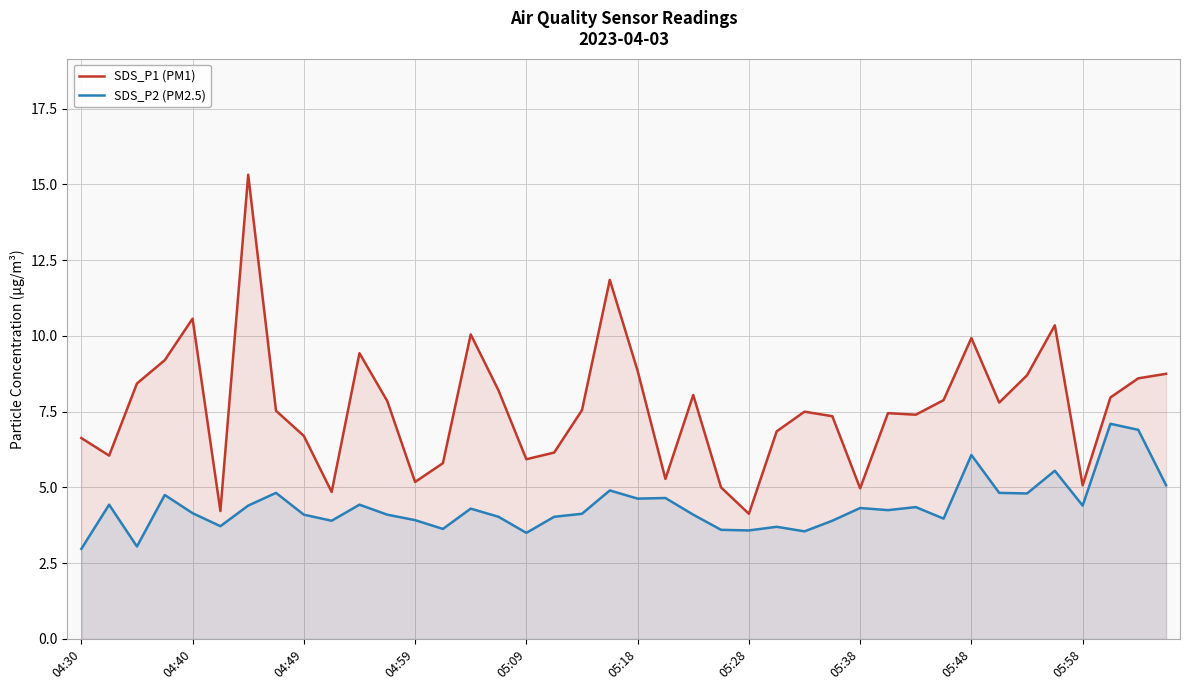

True or false: SDS_P1 (PM1) and SDS_P2 (PM2.5) cross at least once.

False